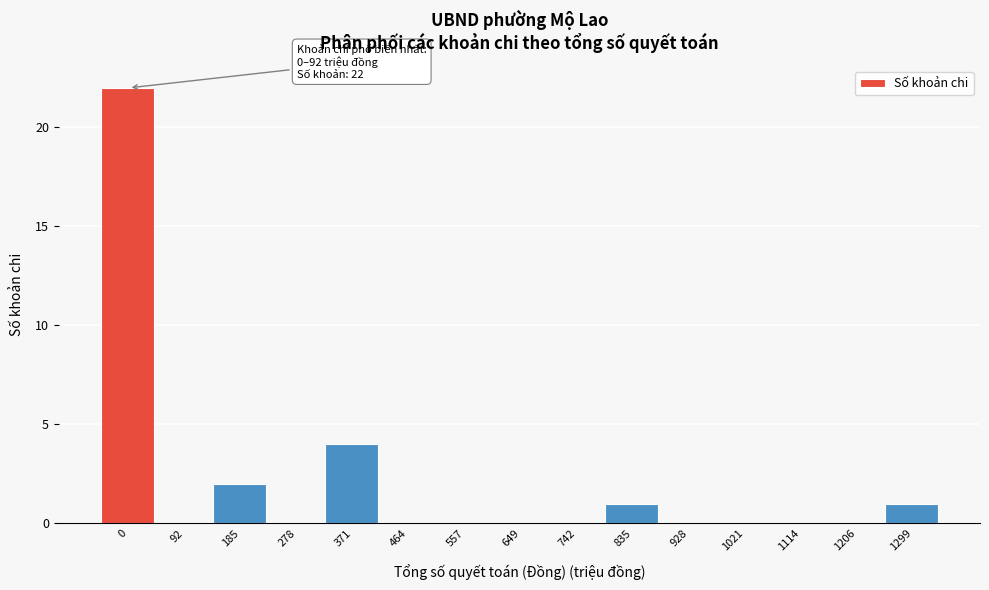

Reading right to left, what are all the values shown in this chart?

1299=1	1206=0	1114=0	1021=0	928=0	835=1	742=0	649=0	557=0	464=0	371=4	278=0	185=2	92=0	0=22